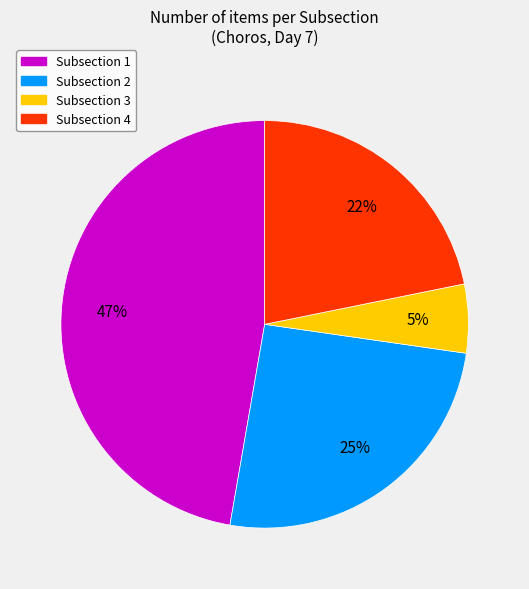

To the nearest percent, what portion does Subsection 3 represent?

5%